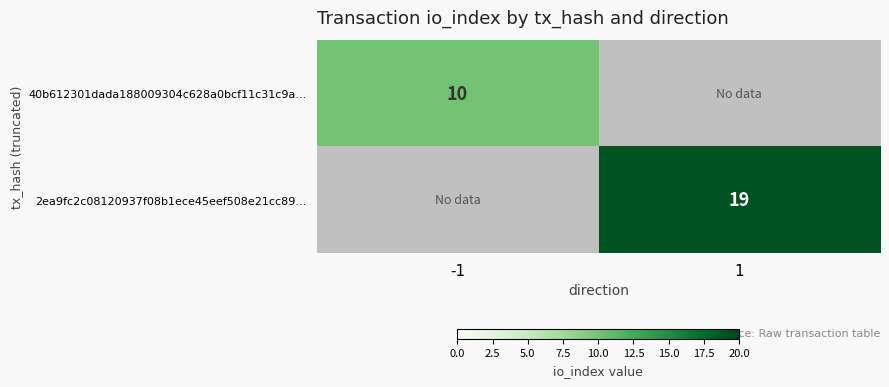

The value of 2ea9fc2c08120937f08b1ece45eef508e21cc89... at 1 is 5. True or false?

False